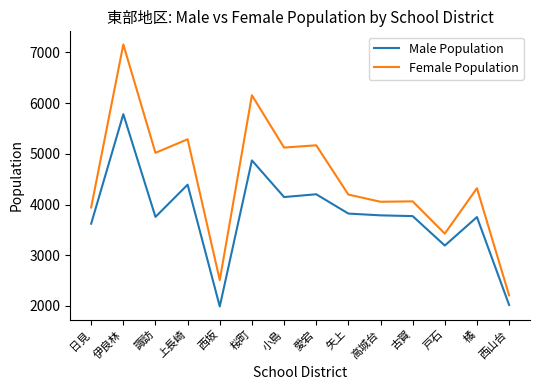

What are all the series names shown in the legend?

Male Population, Female Population